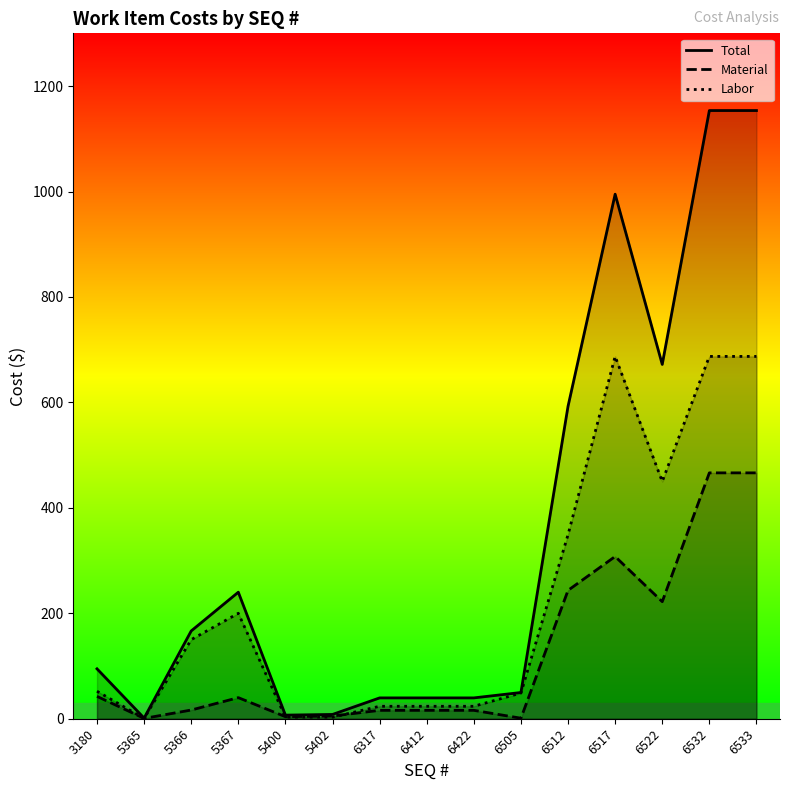

How many series are shown in this chart?

3